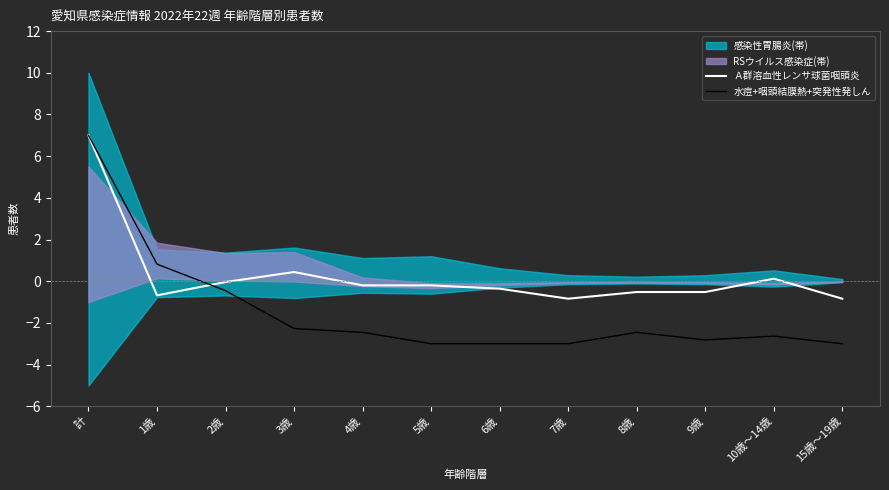

What value does the 水痘+咽頭結膜熱+突発性発しん series have at 3歳?

-2.3